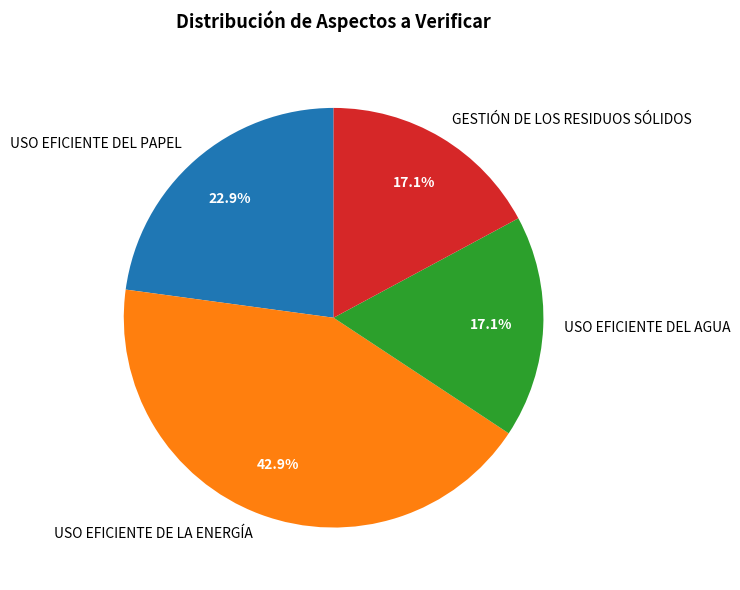

Which slice is the largest?

USO EFICIENTE DE LA ENERGÍA